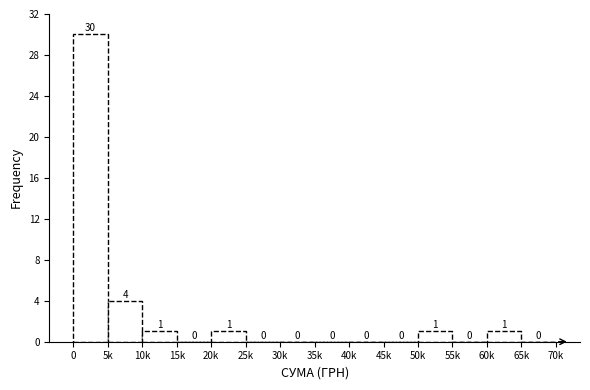

Reading right to left, what are all the values shown in this chart?

65k=0	60k=1	55k=0	50k=1	45k=0	40k=0	35k=0	30k=0	25k=0	20k=1	15k=0	10k=1	5k=4	0=30